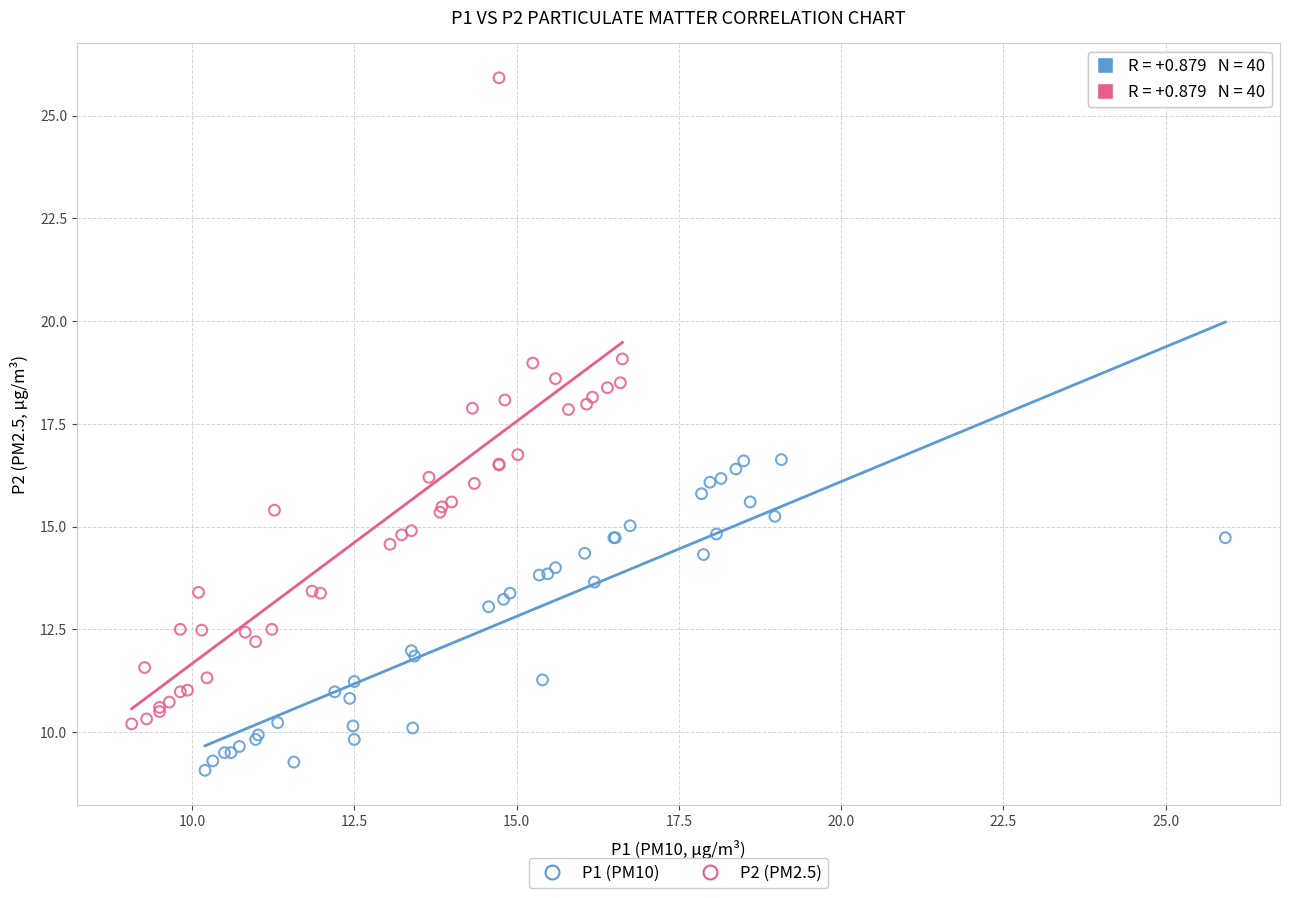

Which series contains the highest Y value?

P2 (PM2.5)